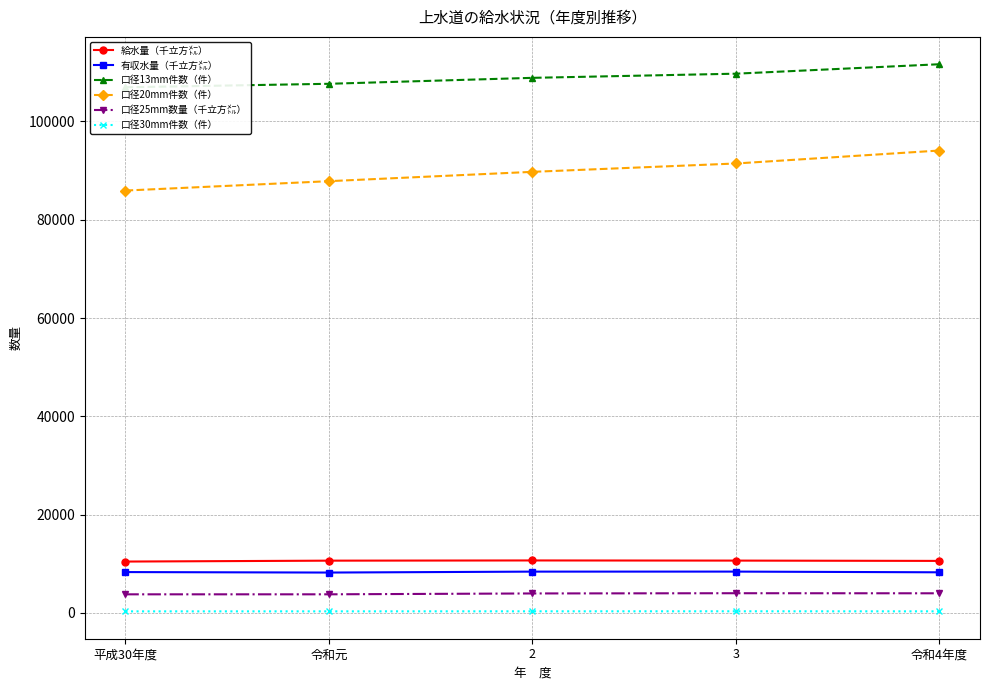

True or false: 給水量（千立方㍍） has more than 2 interior local peaks.

False